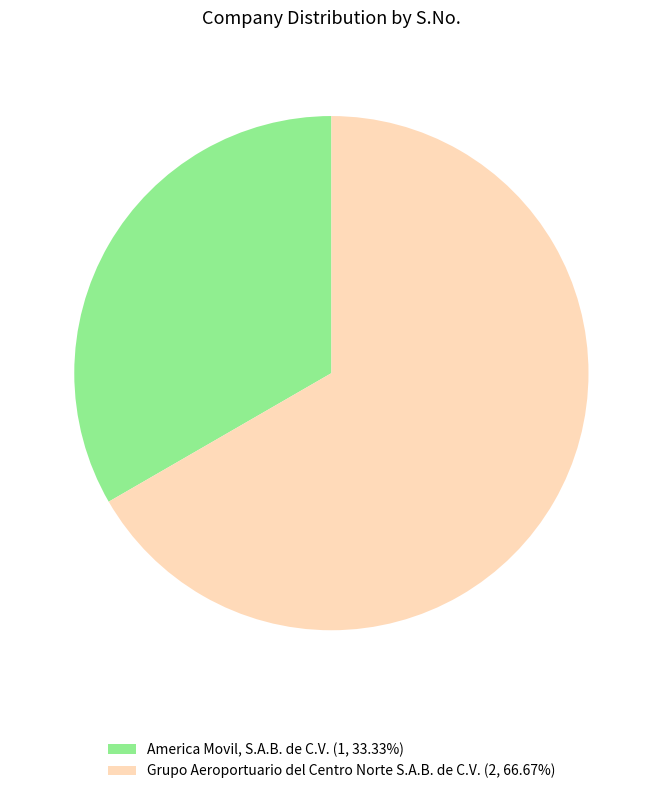

Is the sum of Grupo Aeroportuario del Centro Norte S.A.B. de C.V. (2, 66.67%) and America Movil, S.A.B. de C.V. (1, 33.33%) greater than half?

Yes